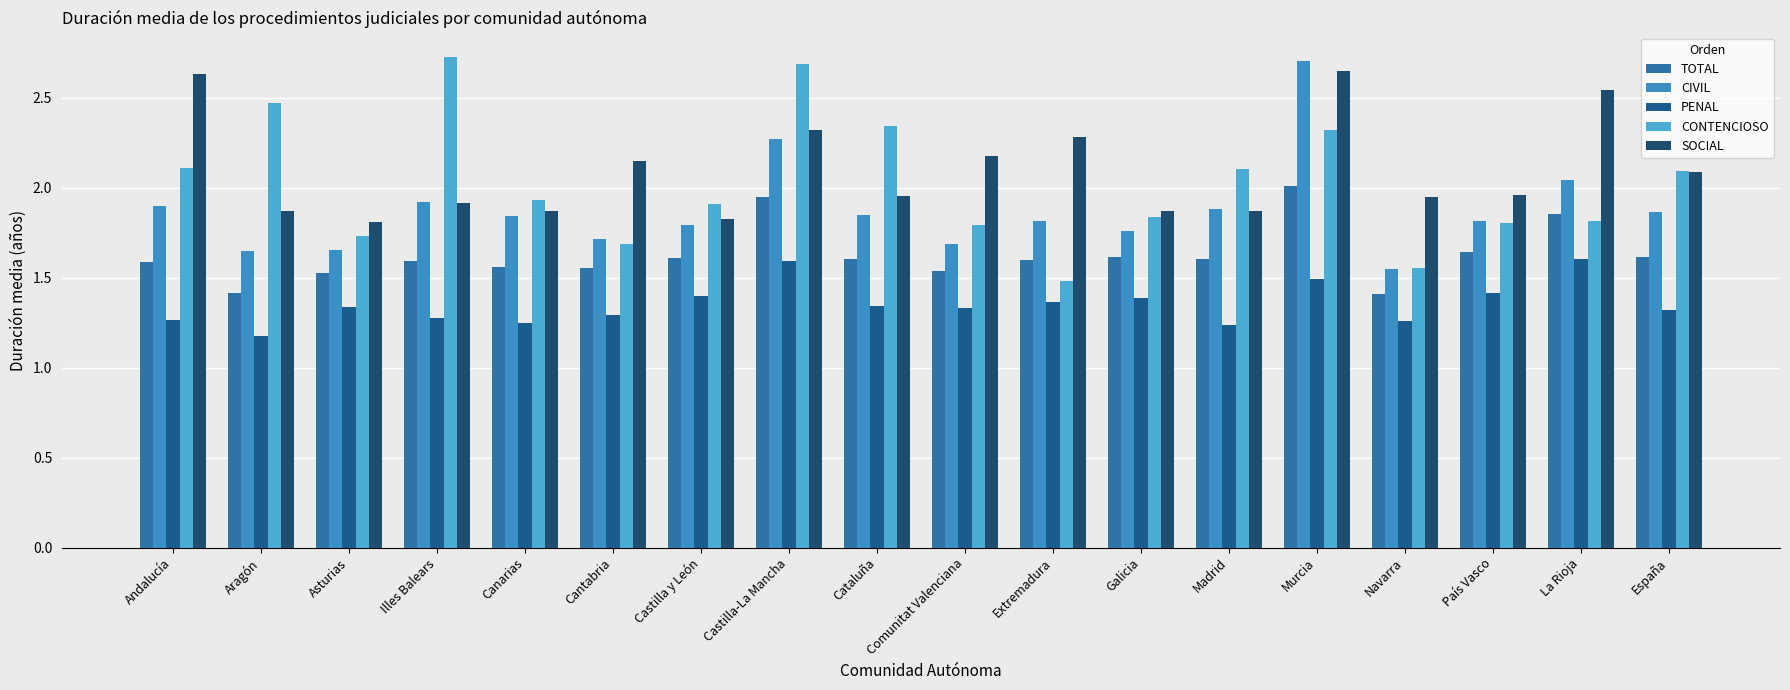

What position from the left is Navarra?

15